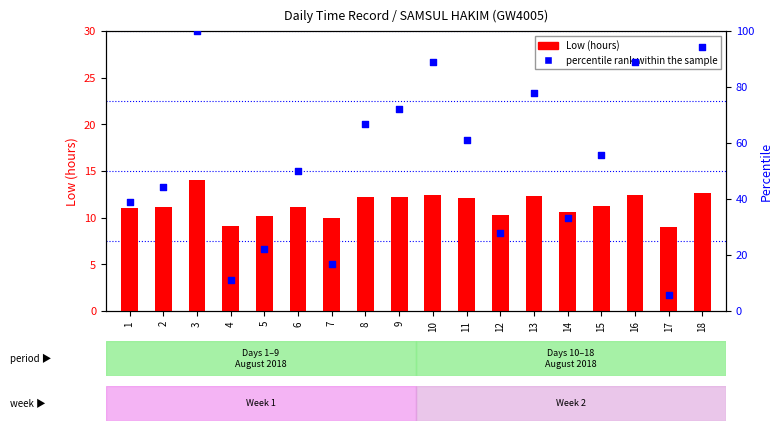

At which category is the sum across all series the highest?

3